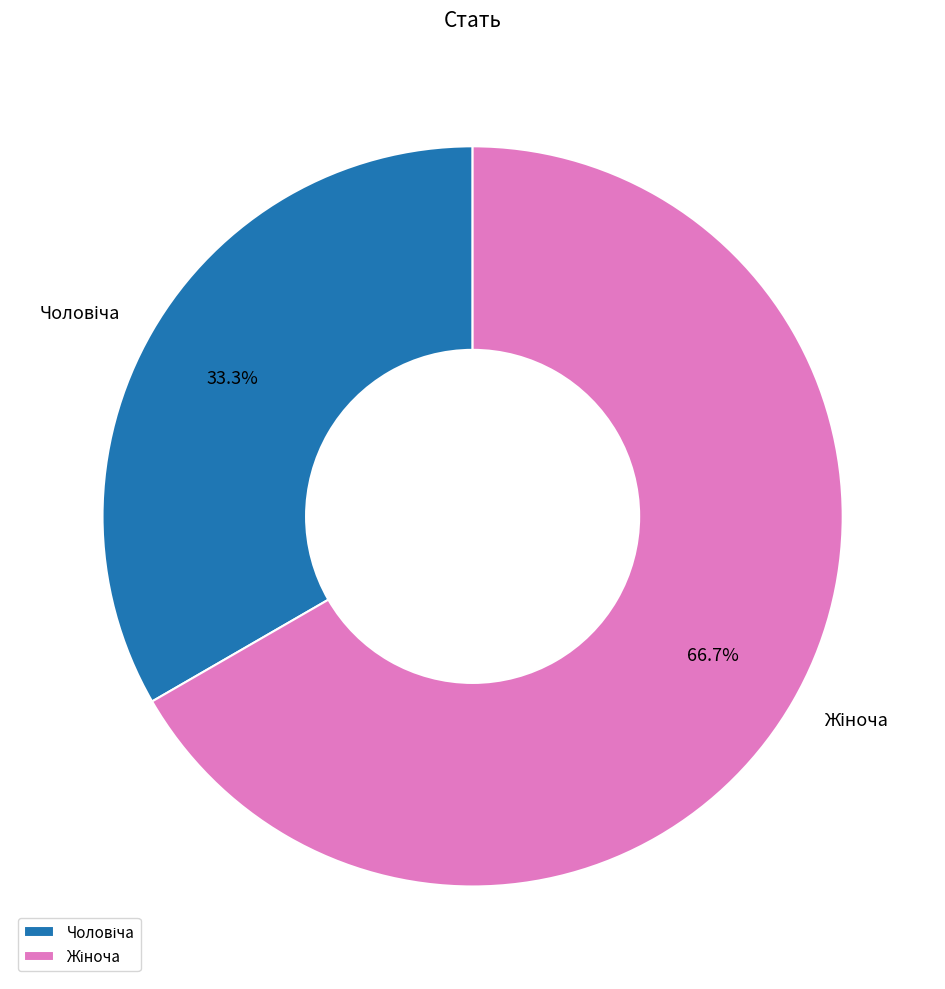

To the nearest percent, what is the difference between the largest and smallest slice percentages?

33%